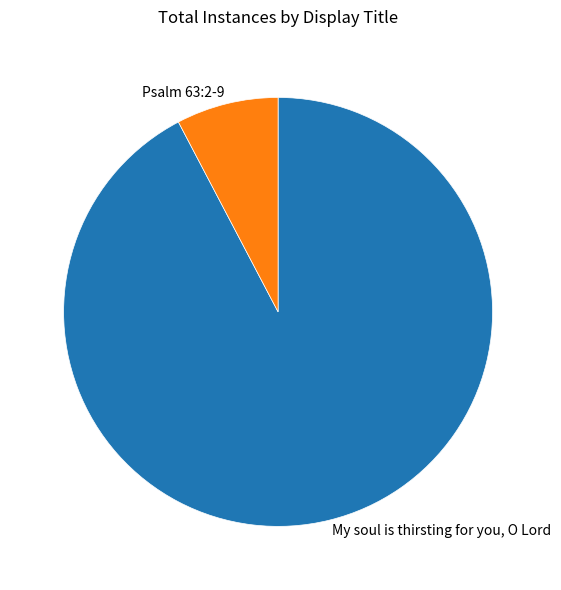

Between My soul is thirsting for you, O Lord and Psalm 63:2-9, which is larger?

My soul is thirsting for you, O Lord